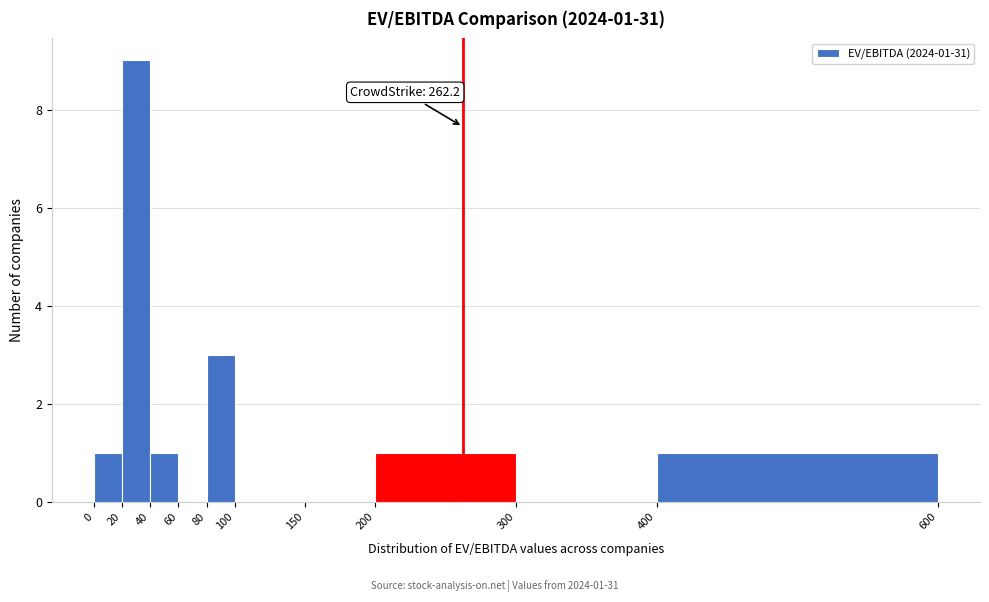

Over which range of the x-axis is the bar tallest?

20 to 40